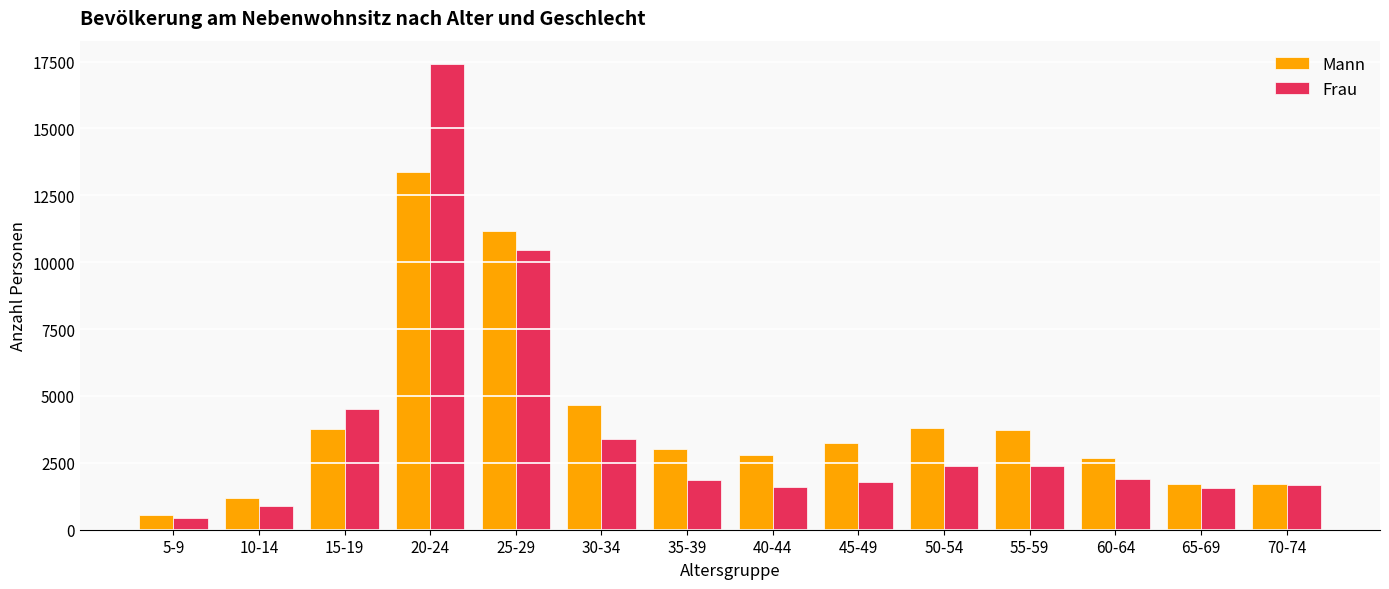

What value does the Frau series have at 40-44, to the nearest 50?

1600